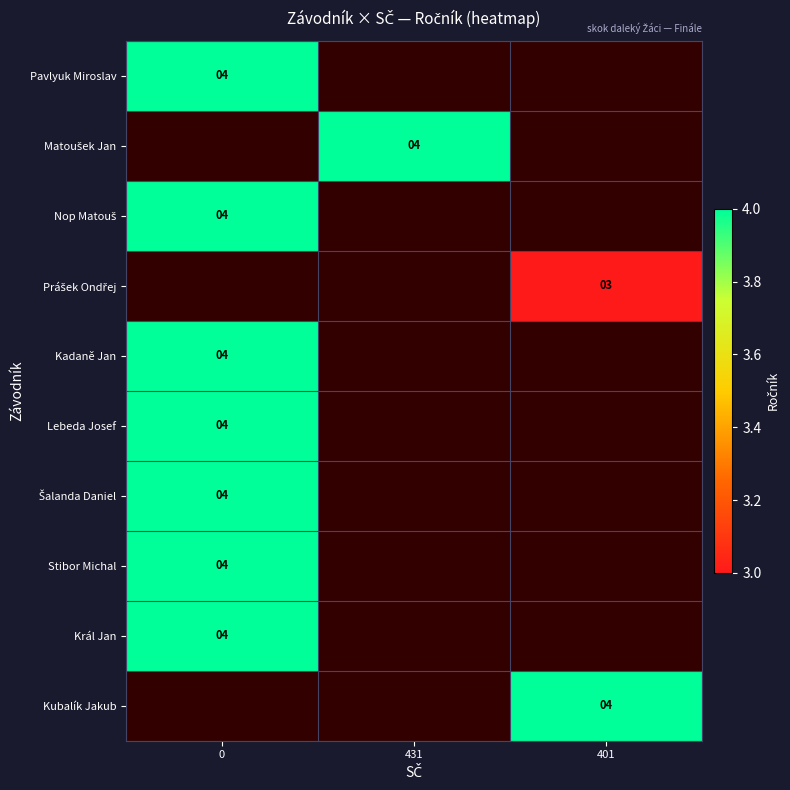

At how many categories does at least one series exceed 3?

3